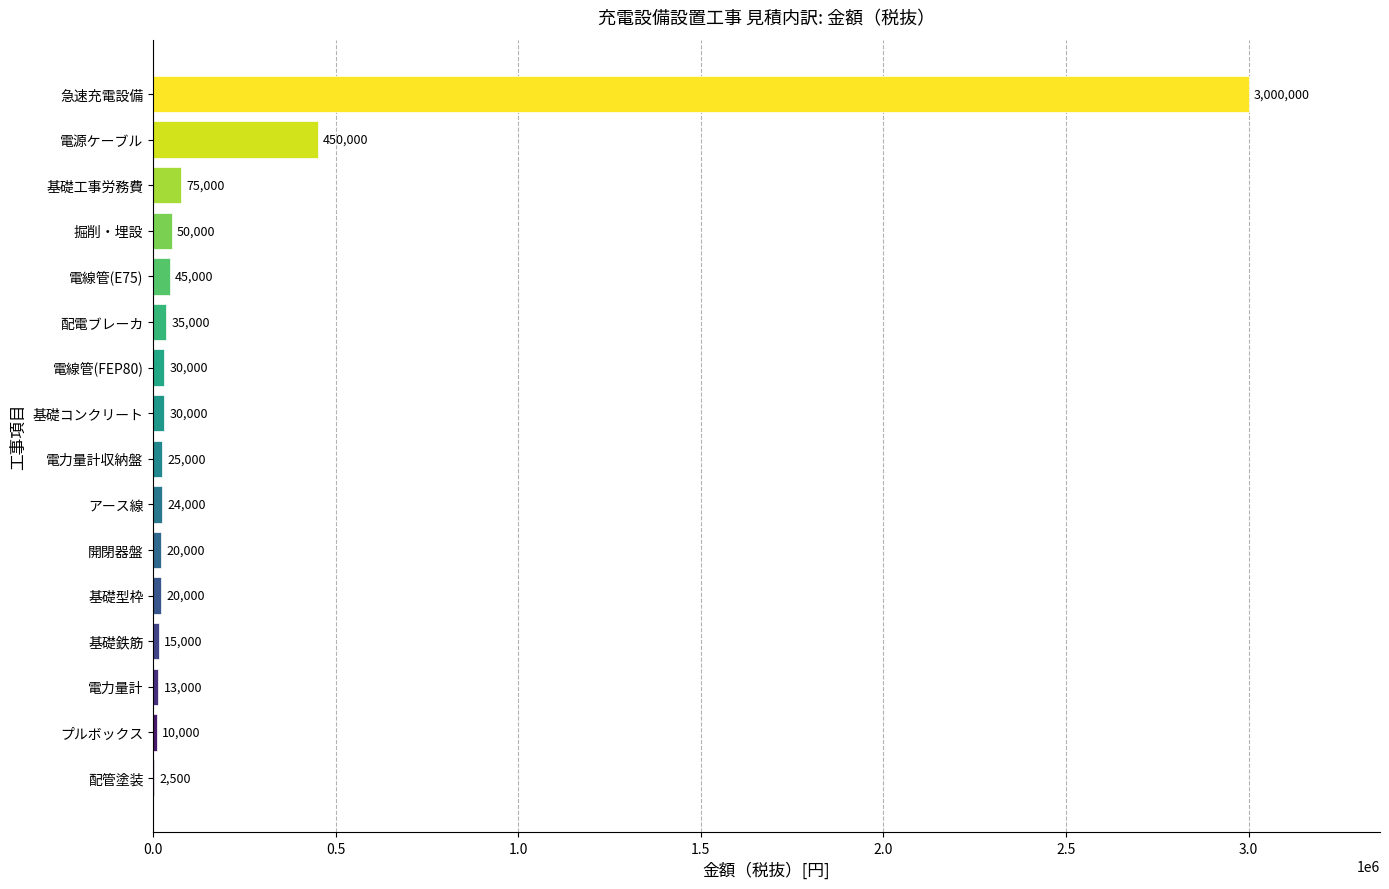

What is the change in value from プルボックス to 配電ブレーカ?

+25000